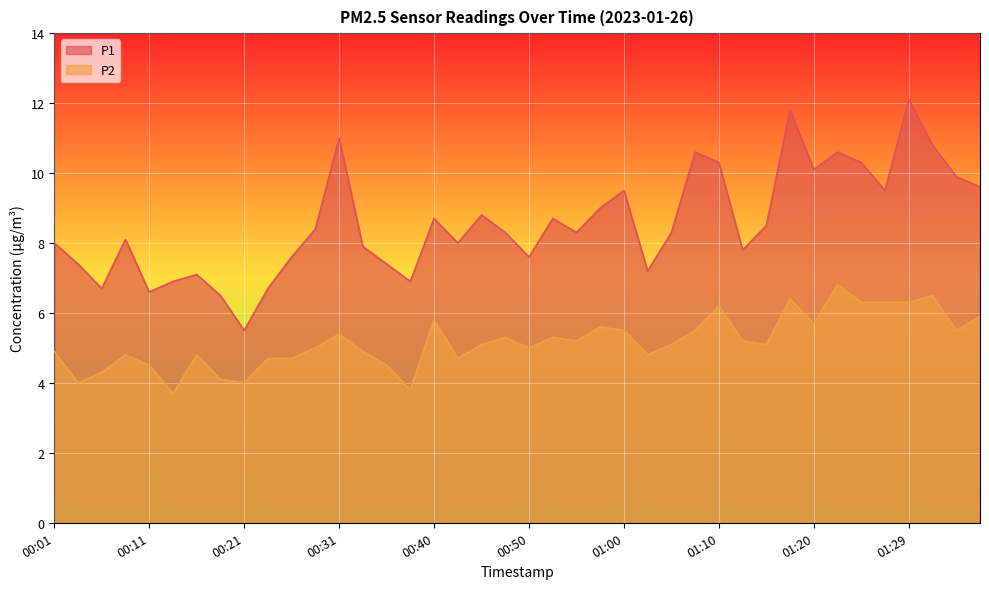

What position from the left is 01:22?

34